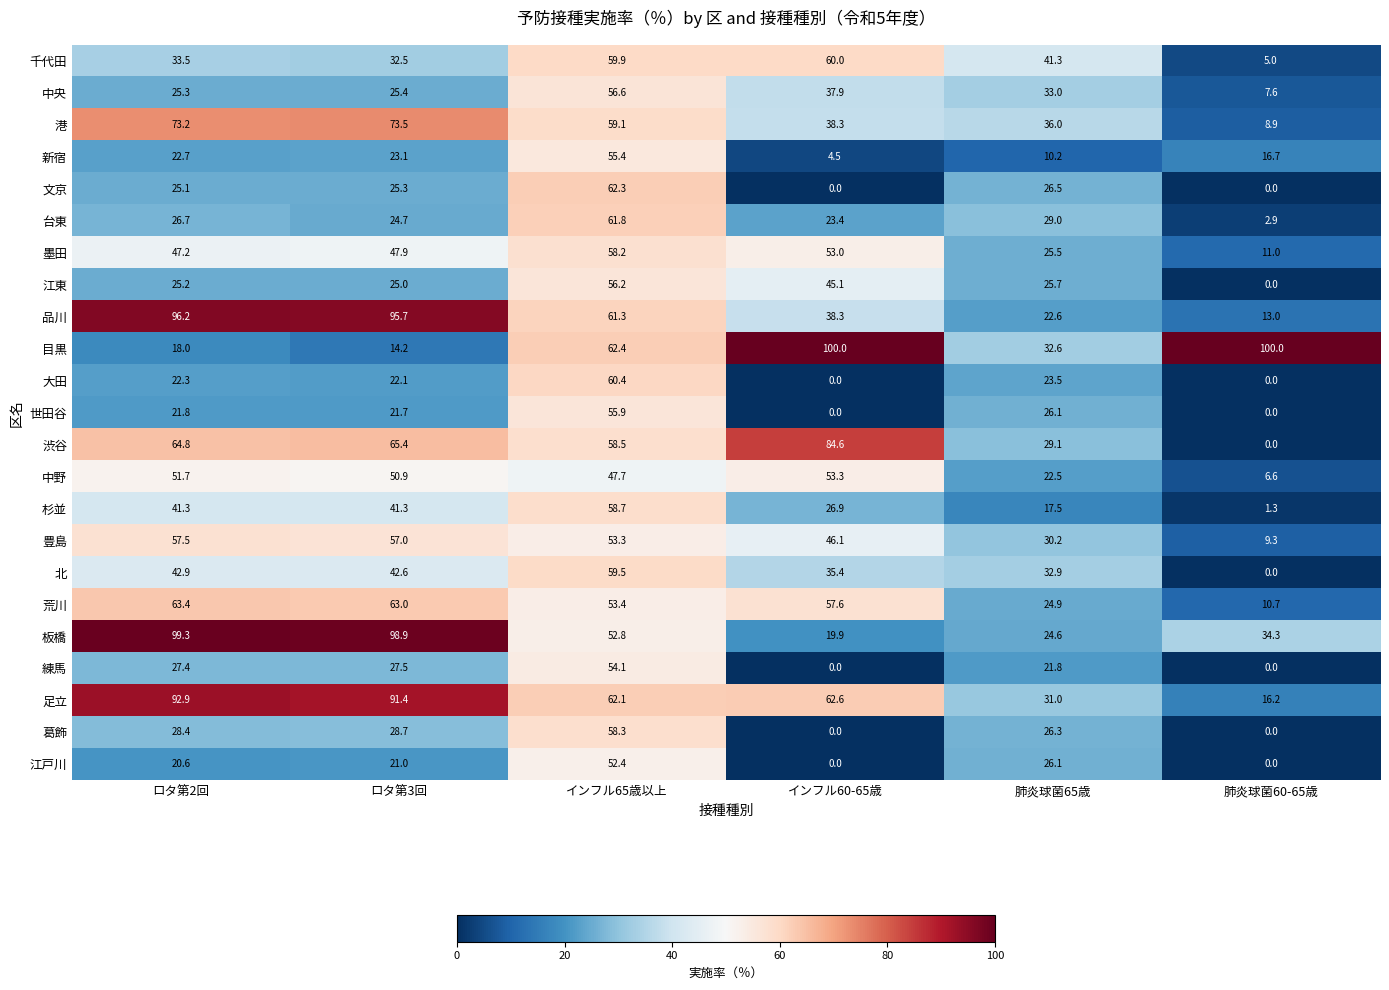

Which series has the widest spread of values?

目黒